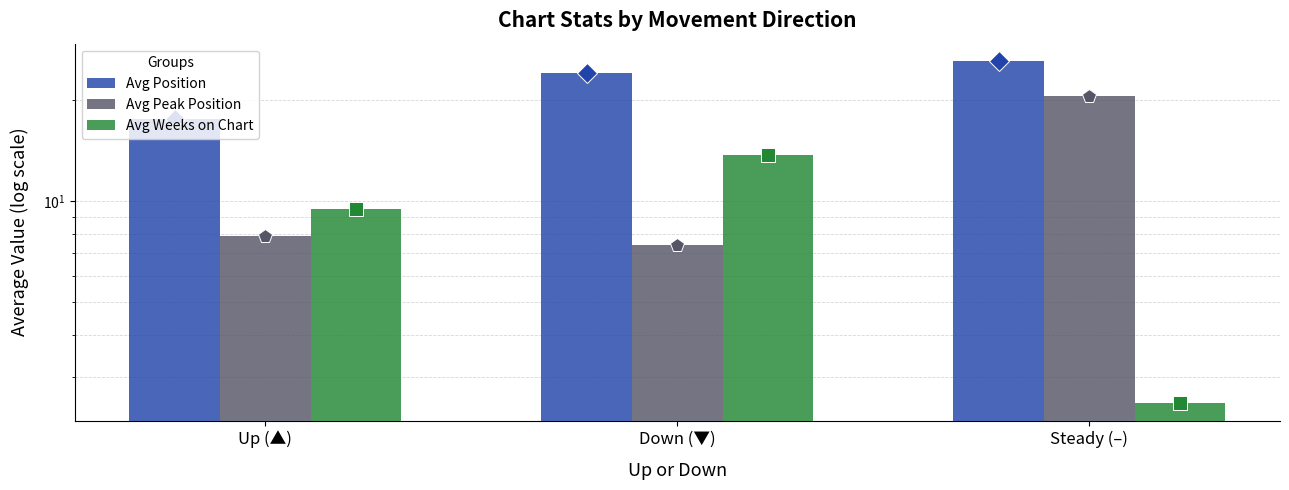

Which series changed the most between Down (▼) and Steady (–)?

Avg Peak Position